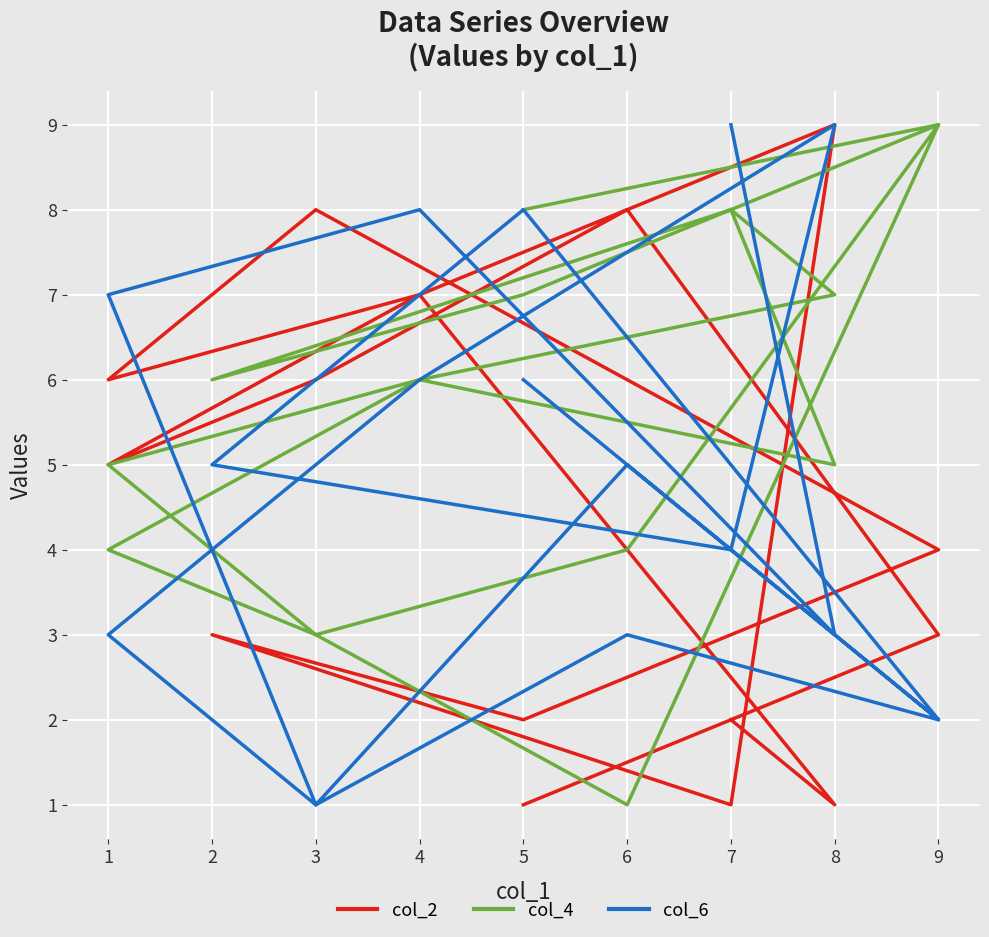

True or false: col_4 has more than 2 interior local peaks.

True